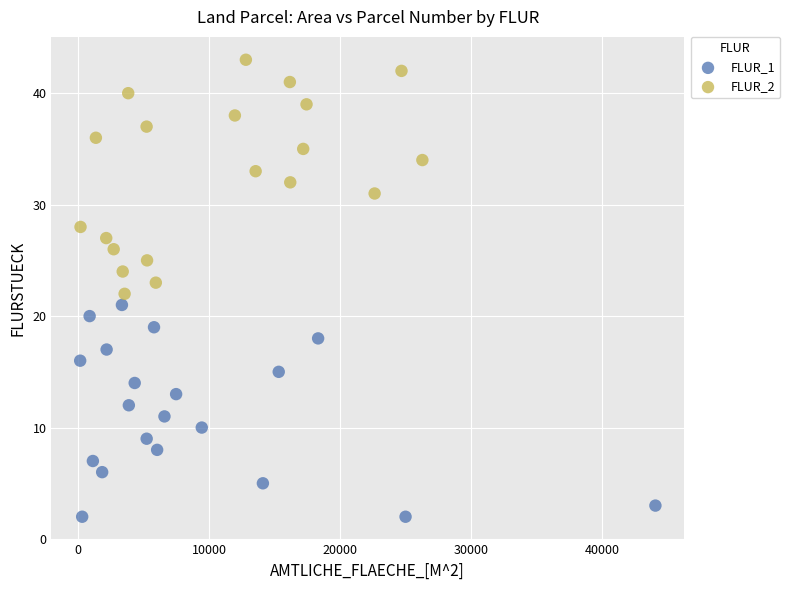

Which series reaches the minimum Y coordinate?

FLUR_1